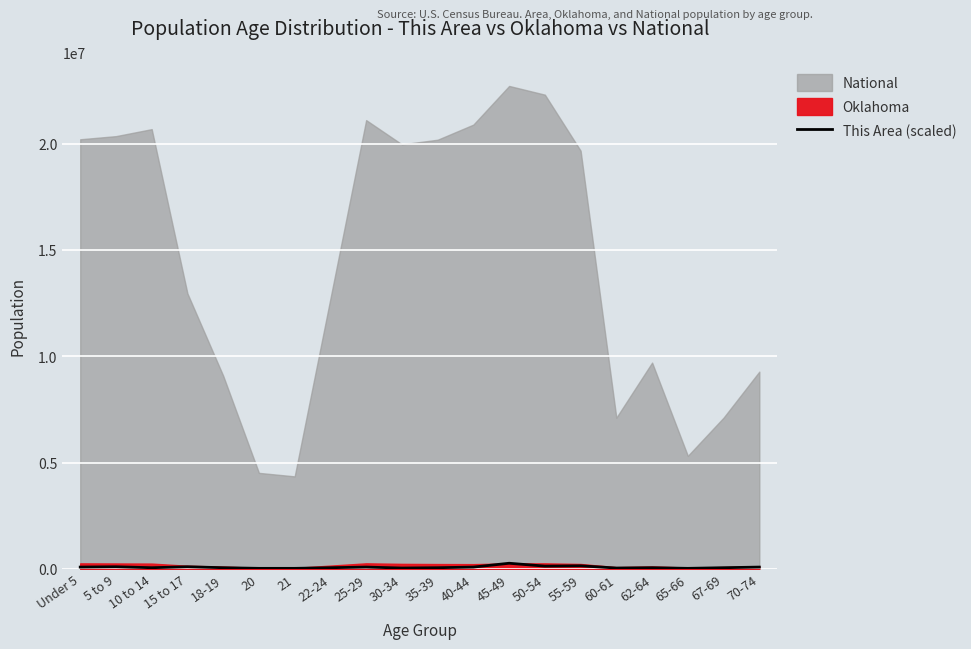

At which category does the chart reach its minimum across all series?

20